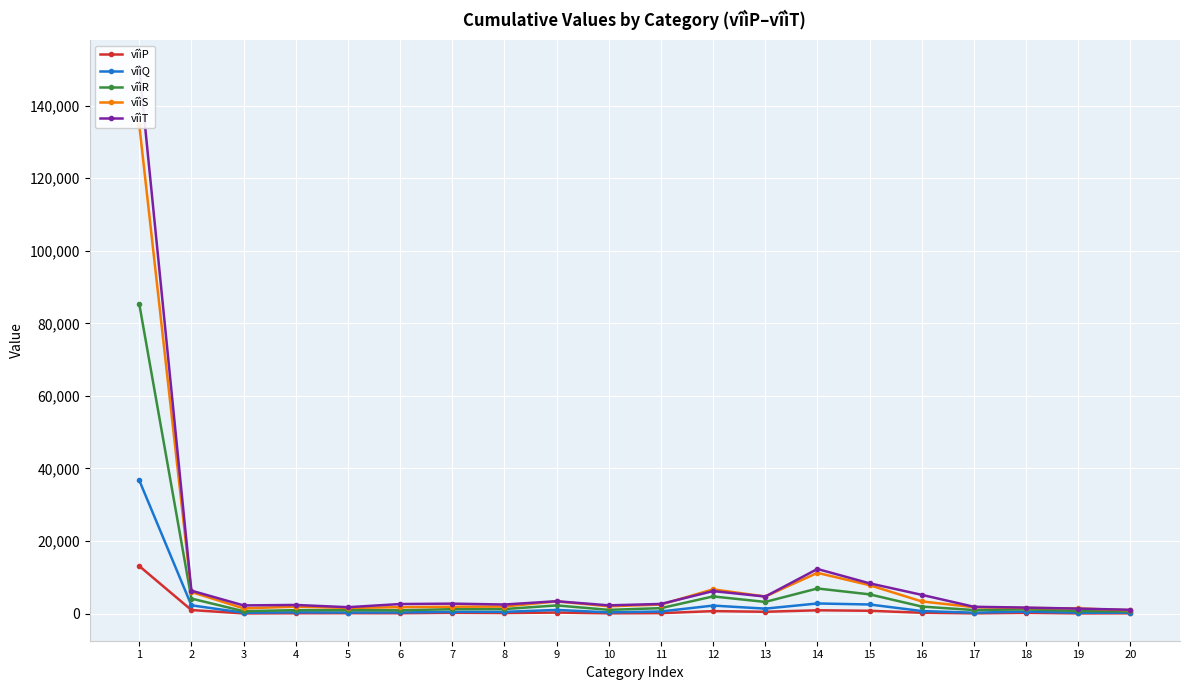

Is it true that vîìT equals 2679 at 11?

True